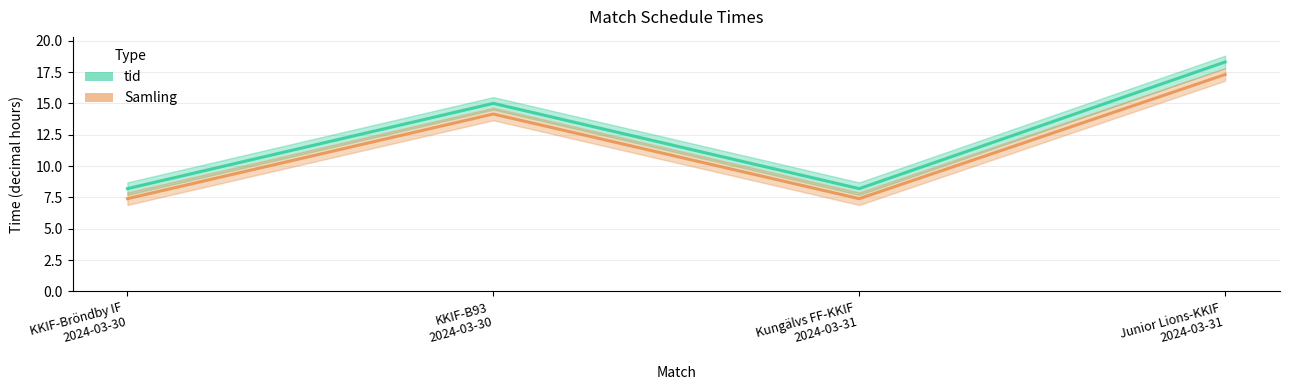

What is the value of the Samling point at the 3rd from the left?

7.4